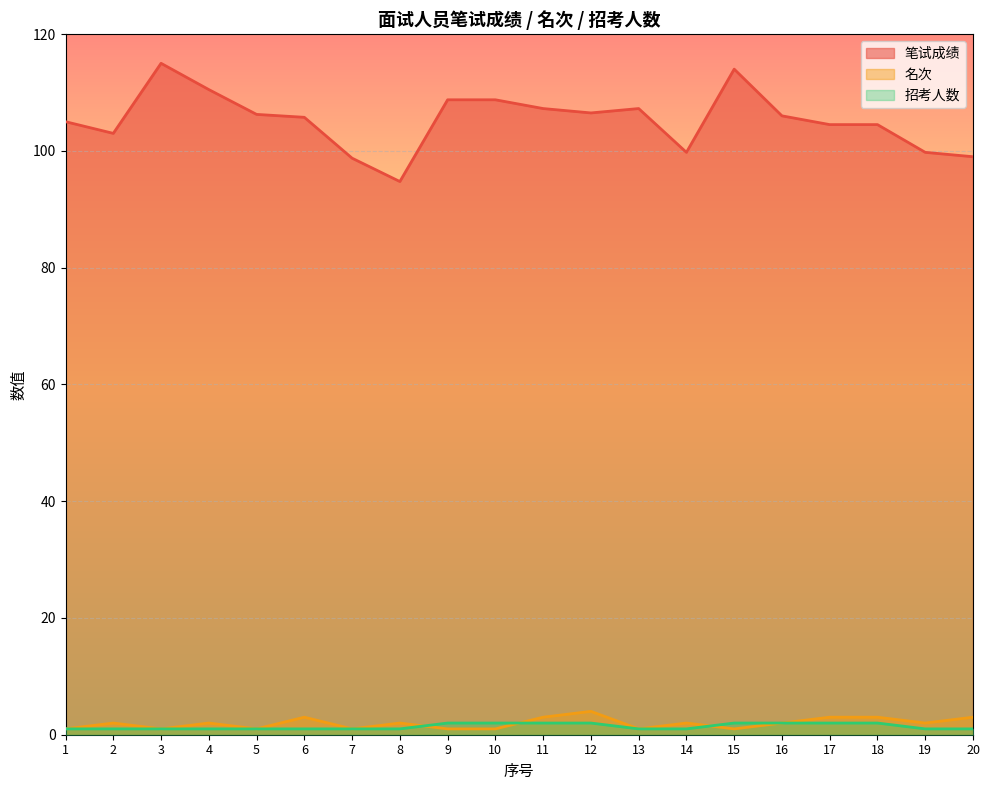

What is the sum of all 笔试成绩 values?

2105.0